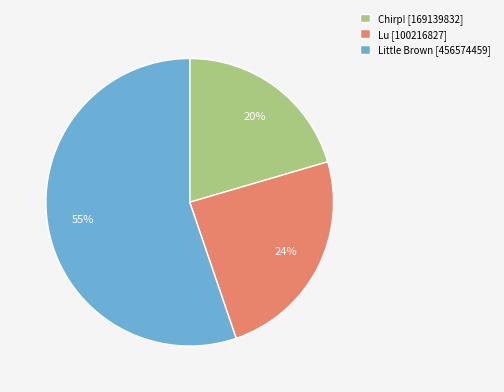

Is it true that Chirp! [169139832] is 20% of the pie?

True